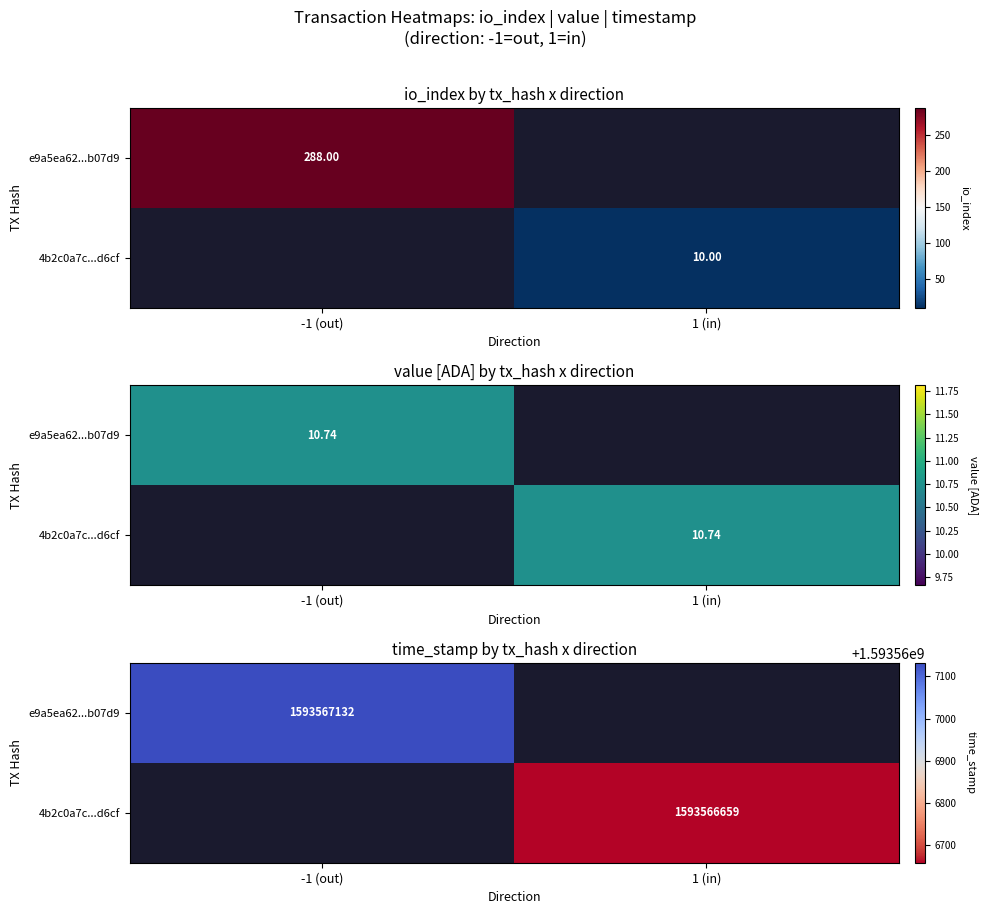

Count the 4b2c0a7c...d6cf values in the range 0 to 1593566659.

2